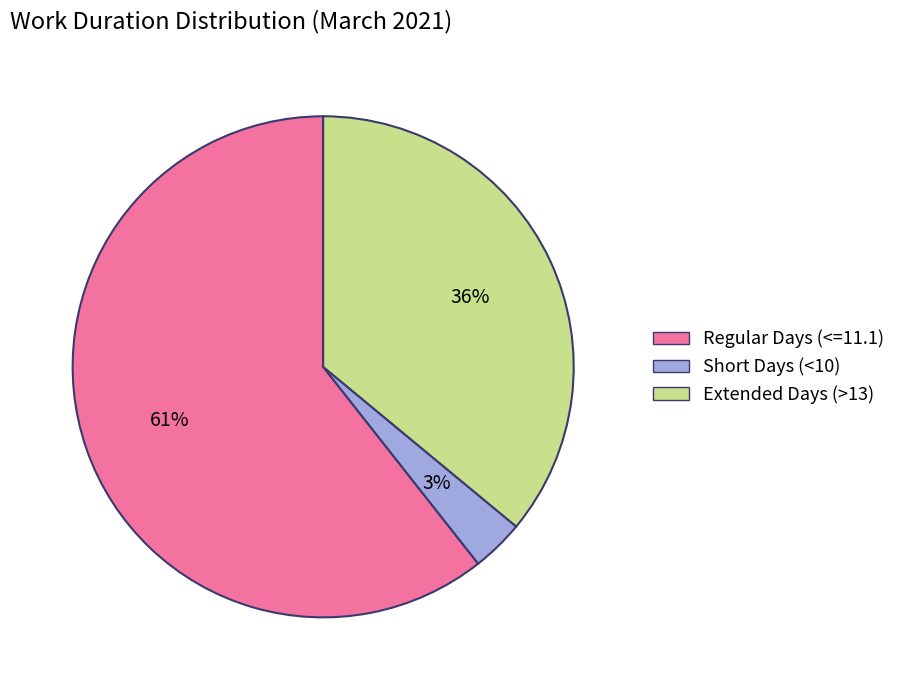

To the nearest percent, what is the average slice percentage?

33%